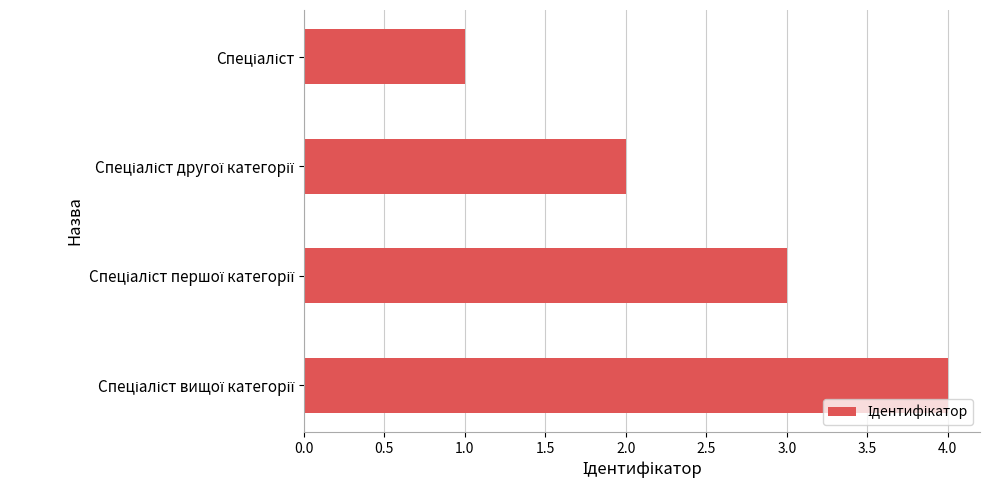

Are the bars horizontal?

Yes